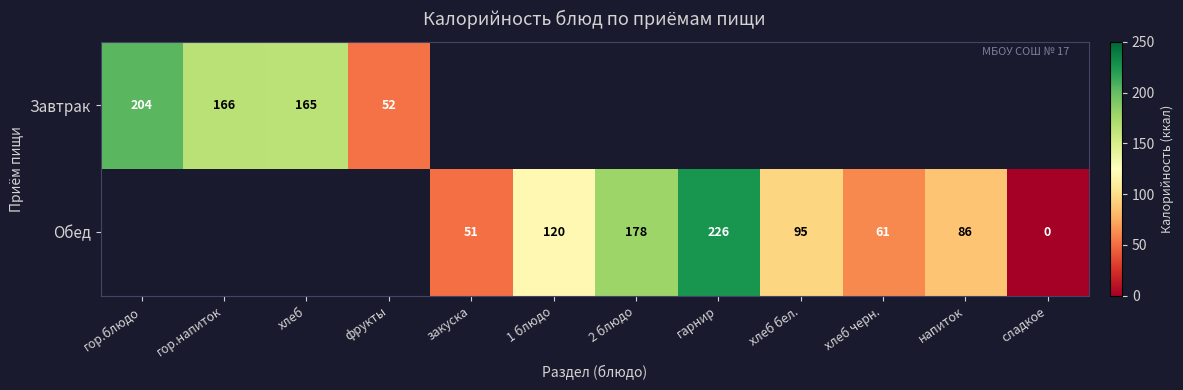

The value of Обед at 1 блюдо is 120. True or false?

True